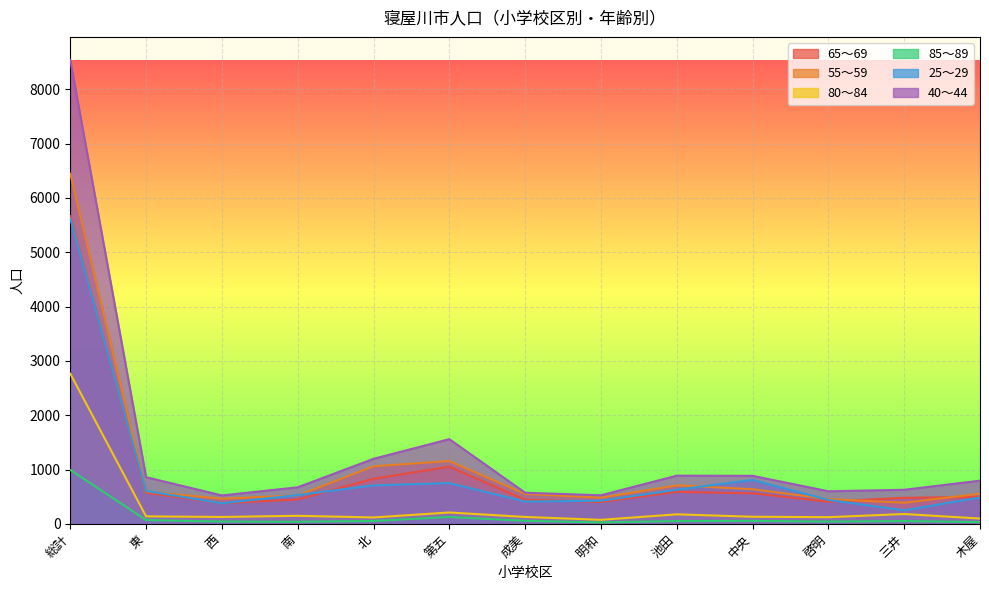

Between 啓明 and 三井, which series saw the biggest shift?

25～29